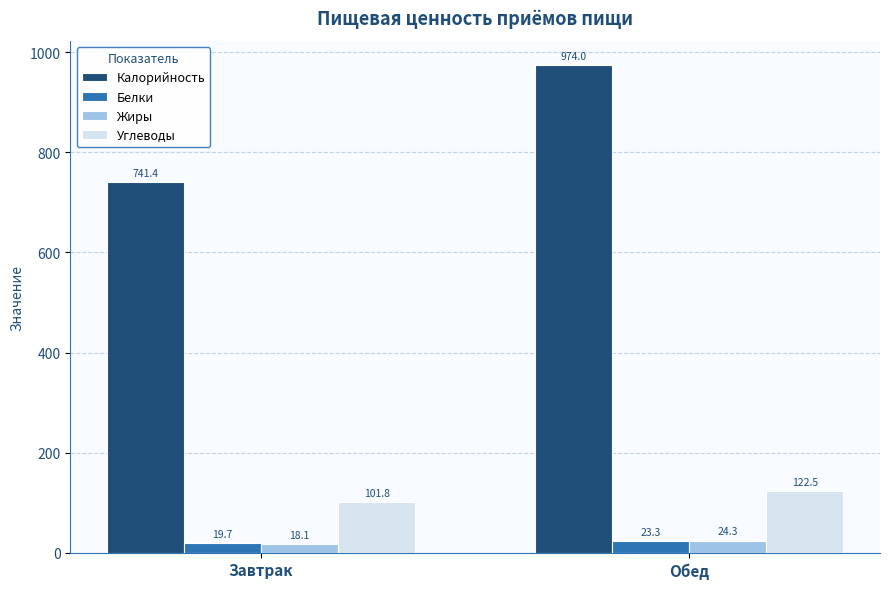

True or false: Калорийность has a value of 175.0 at Завтрак.

False